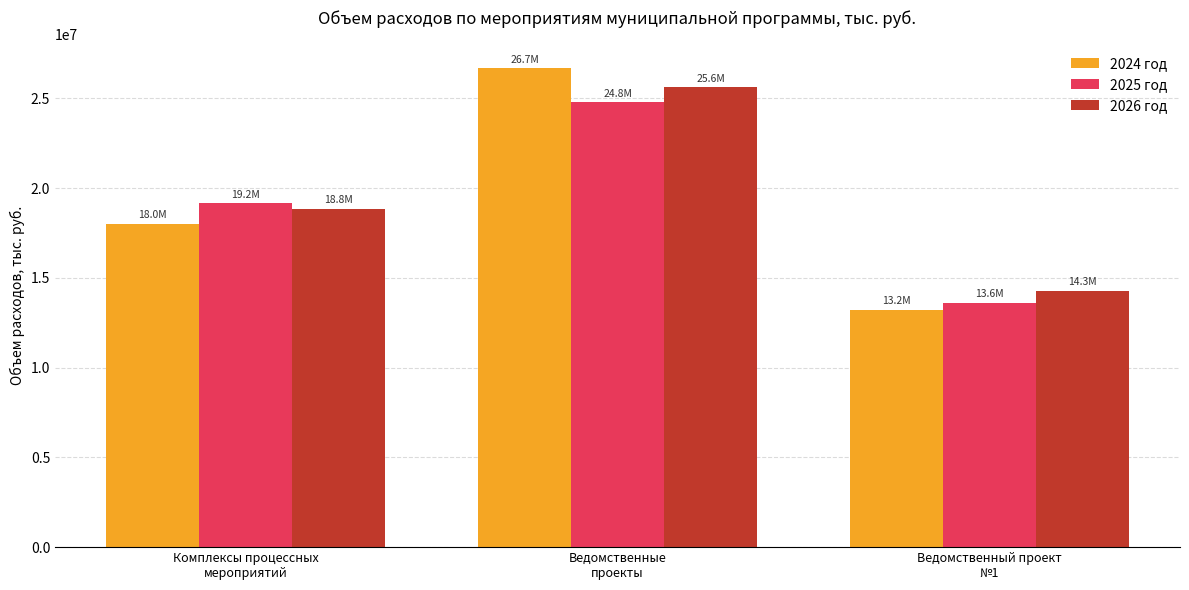

How many distinct data groups are displayed?

3